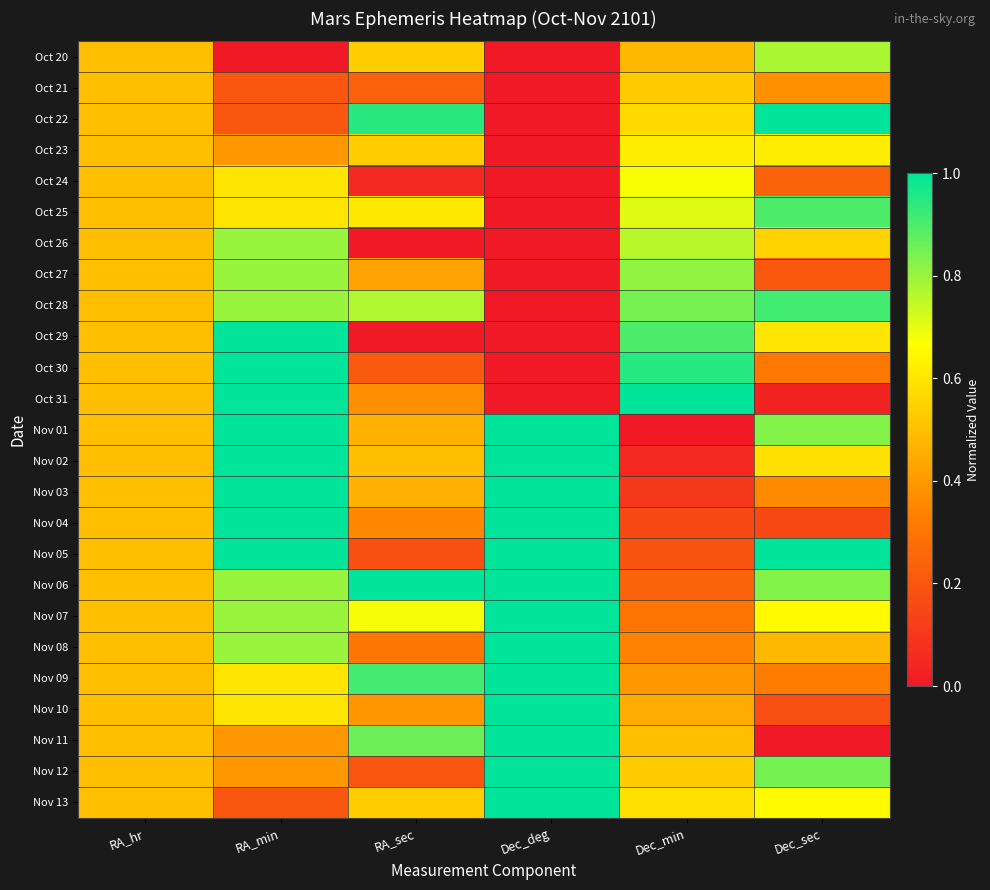

Reading left to right, extract all data points from this chart.

Oct 20: RA_hr=0.5	RA_min=0.0	RA_sec=0.5	Dec_deg=0.0	Dec_min=0.5	Dec_sec=0.8
Oct 21: RA_hr=0.5	RA_min=0.2	RA_sec=0.2	Dec_deg=0.0	Dec_min=0.5	Dec_sec=0.4
Oct 22: RA_hr=0.5	RA_min=0.2	RA_sec=0.9	Dec_deg=0.0	Dec_min=0.6	Dec_sec=1.0
Oct 23: RA_hr=0.5	RA_min=0.4	RA_sec=0.5	Dec_deg=0.0	Dec_min=0.6	Dec_sec=0.6
Oct 24: RA_hr=0.5	RA_min=0.6	RA_sec=0.1	Dec_deg=0.0	Dec_min=0.7	Dec_sec=0.2
Oct 25: RA_hr=0.5	RA_min=0.6	RA_sec=0.6	Dec_deg=0.0	Dec_min=0.7	Dec_sec=0.9
Oct 26: RA_hr=0.5	RA_min=0.8	RA_sec=0.0	Dec_deg=0.0	Dec_min=0.8	Dec_sec=0.6
Oct 27: RA_hr=0.5	RA_min=0.8	RA_sec=0.4	Dec_deg=0.0	Dec_min=0.8	Dec_sec=0.2
Oct 28: RA_hr=0.5	RA_min=0.8	RA_sec=0.8	Dec_deg=0.0	Dec_min=0.8	Dec_sec=0.9
Oct 29: RA_hr=0.5	RA_min=1.0	RA_sec=0.0	Dec_deg=0.0	Dec_min=0.9	Dec_sec=0.6
Oct 30: RA_hr=0.5	RA_min=1.0	RA_sec=0.2	Dec_deg=0.0	Dec_min=0.9	Dec_sec=0.3
Oct 31: RA_hr=0.5	RA_min=1.0	RA_sec=0.4	Dec_deg=0.0	Dec_min=1.0	Dec_sec=0.0
Nov 01: RA_hr=0.5	RA_min=1.0	RA_sec=0.5	Dec_deg=1.0	Dec_min=0.0	Dec_sec=0.8
Nov 02: RA_hr=0.5	RA_min=1.0	RA_sec=0.5	Dec_deg=1.0	Dec_min=0.1	Dec_sec=0.6
Nov 03: RA_hr=0.5	RA_min=1.0	RA_sec=0.5	Dec_deg=1.0	Dec_min=0.1	Dec_sec=0.4
Nov 04: RA_hr=0.5	RA_min=1.0	RA_sec=0.4	Dec_deg=1.0	Dec_min=0.2	Dec_sec=0.2
Nov 05: RA_hr=0.5	RA_min=1.0	RA_sec=0.2	Dec_deg=1.0	Dec_min=0.2	Dec_sec=1.0
Nov 06: RA_hr=0.5	RA_min=0.8	RA_sec=1.0	Dec_deg=1.0	Dec_min=0.2	Dec_sec=0.8
Nov 07: RA_hr=0.5	RA_min=0.8	RA_sec=0.7	Dec_deg=1.0	Dec_min=0.3	Dec_sec=0.7
Nov 08: RA_hr=0.5	RA_min=0.8	RA_sec=0.3	Dec_deg=1.0	Dec_min=0.3	Dec_sec=0.5
Nov 09: RA_hr=0.5	RA_min=0.6	RA_sec=0.9	Dec_deg=1.0	Dec_min=0.4	Dec_sec=0.3
Nov 10: RA_hr=0.5	RA_min=0.6	RA_sec=0.4	Dec_deg=1.0	Dec_min=0.4	Dec_sec=0.2
Nov 11: RA_hr=0.5	RA_min=0.4	RA_sec=0.9	Dec_deg=1.0	Dec_min=0.5	Dec_sec=0.0
Nov 12: RA_hr=0.5	RA_min=0.4	RA_sec=0.2	Dec_deg=1.0	Dec_min=0.5	Dec_sec=0.8
Nov 13: RA_hr=0.5	RA_min=0.2	RA_sec=0.5	Dec_deg=1.0	Dec_min=0.6	Dec_sec=0.7